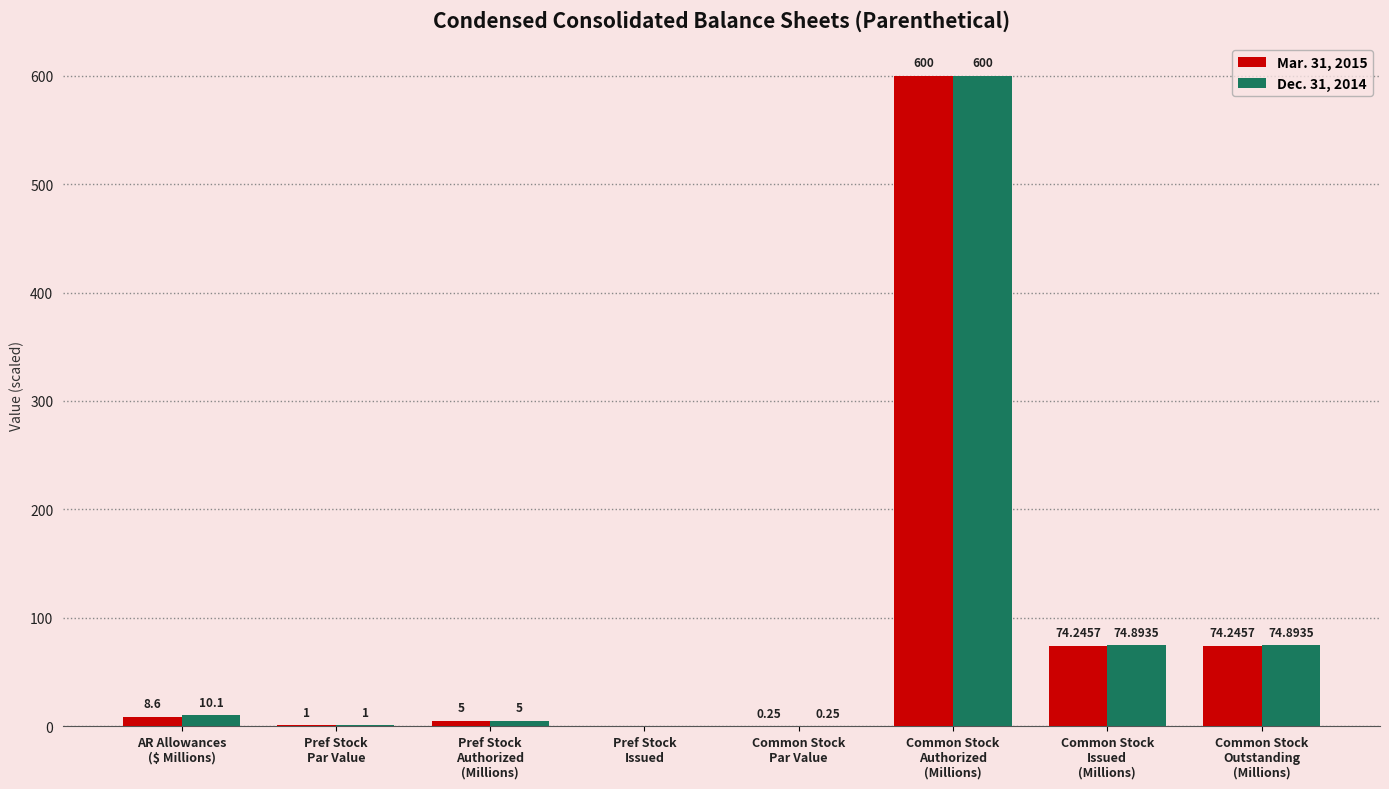

Which series has the largest total across all categories?

Dec. 31, 2014